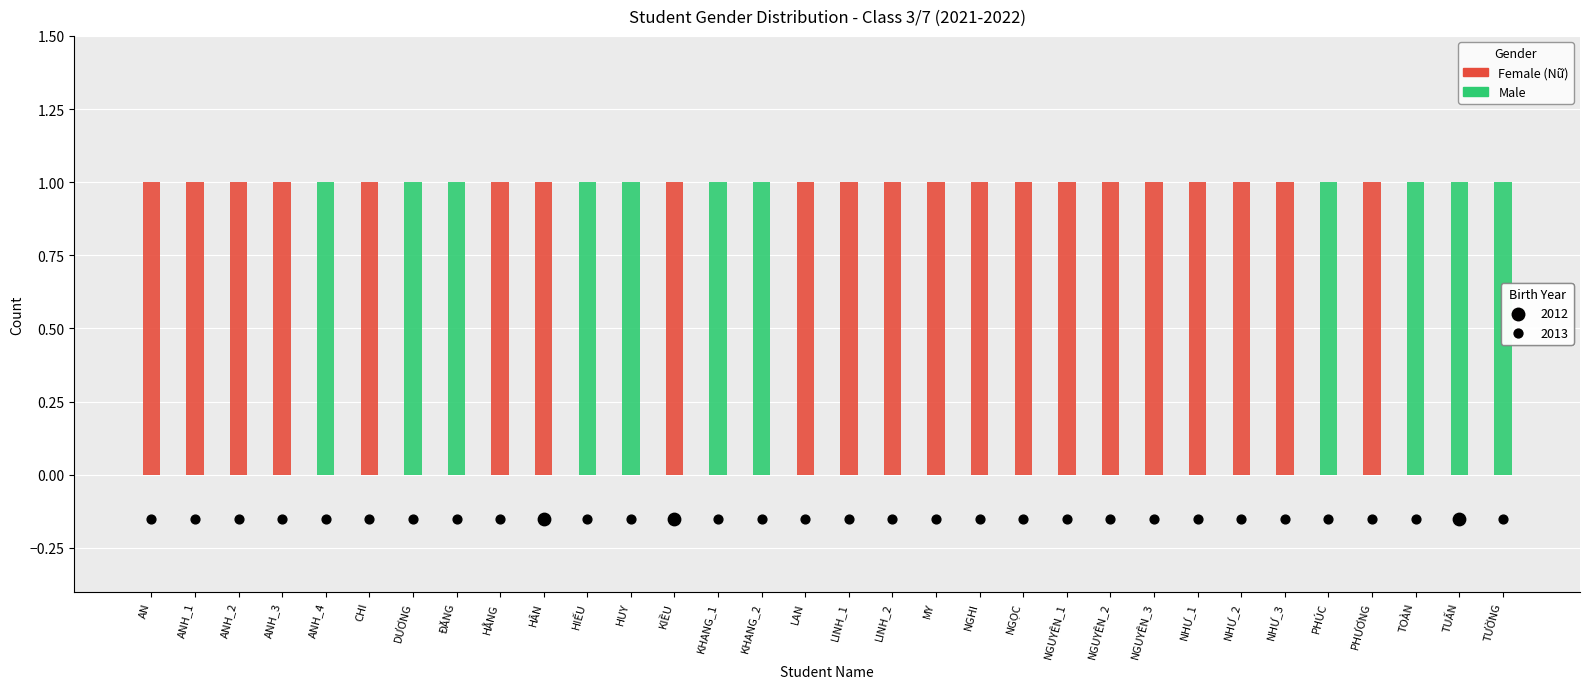

Which series has the largest Y range (max minus min)?

Female (Nữ)